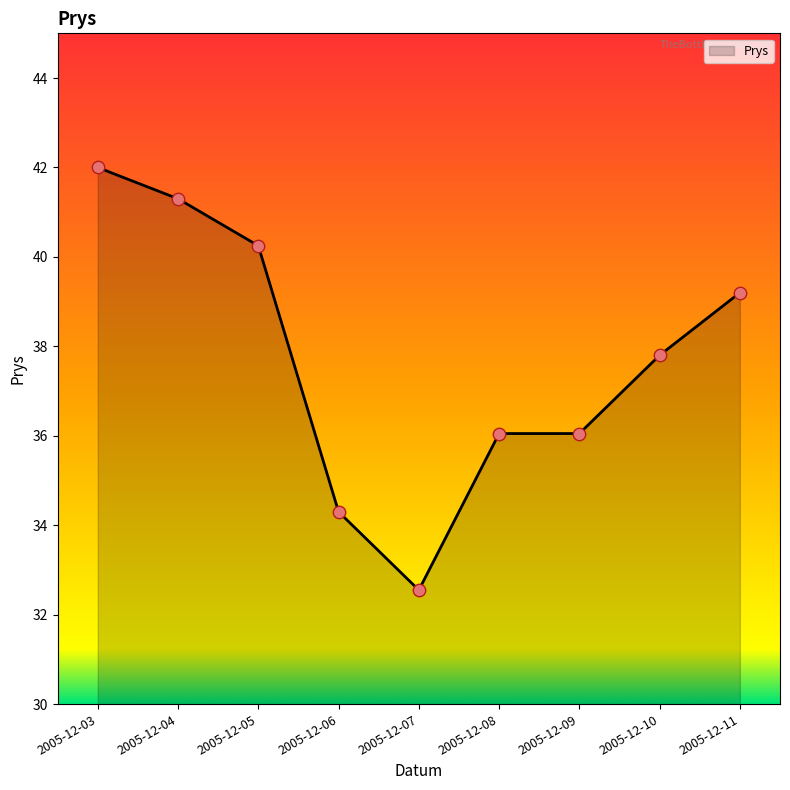

Approximately how many times larger is the value at 2005-12-09 compared to 2005-12-07?

1.1